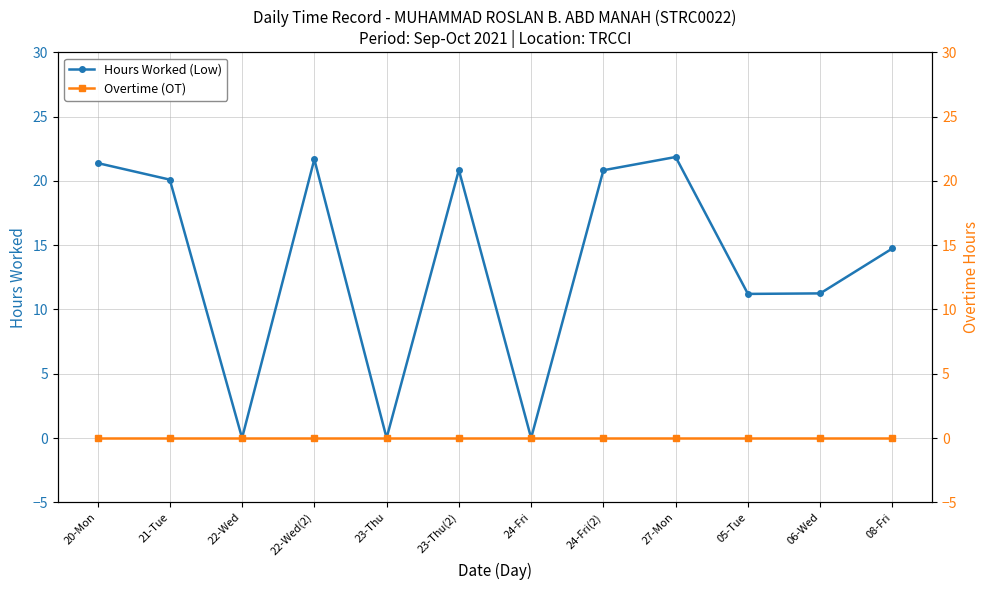

What is the greatest value displayed?

21.9